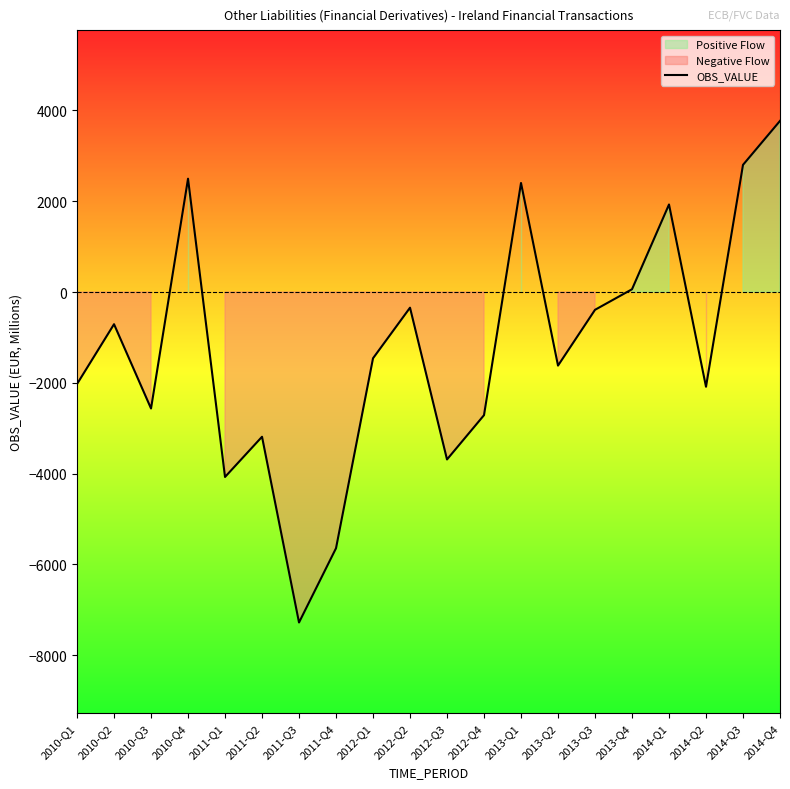

What is the value of the 15th point from the left?

-392